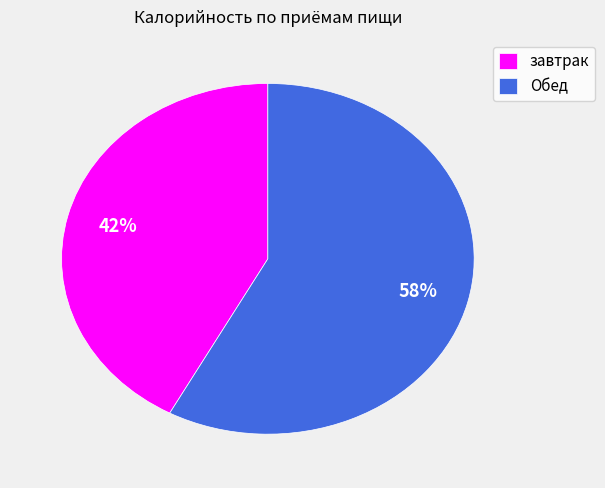

To the nearest percent, what percentage of the pie is завтрак?

42%